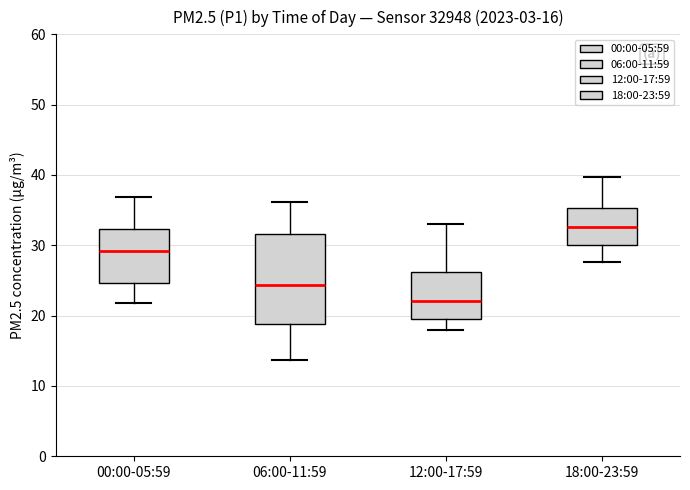

Comparing the boxes themselves (not the whiskers), which one is the tallest?

06:00-11:59